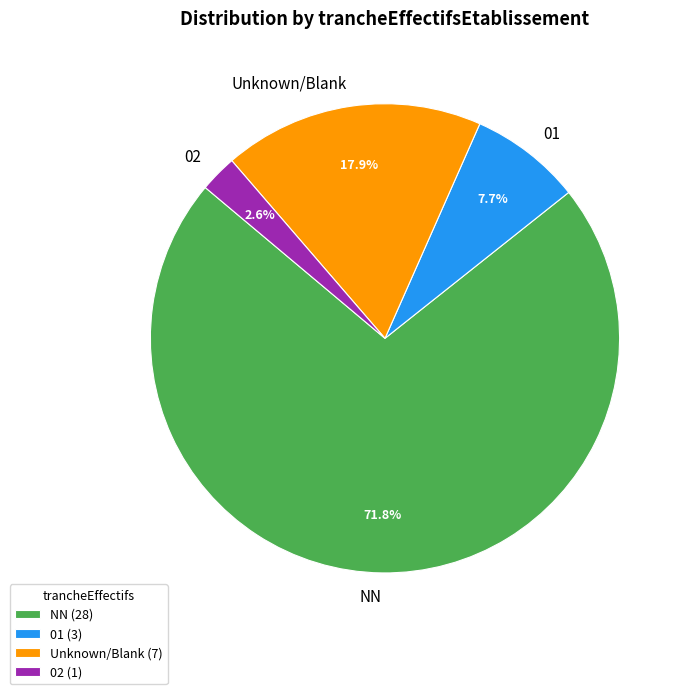

Which category has the smallest portion of the pie?

02